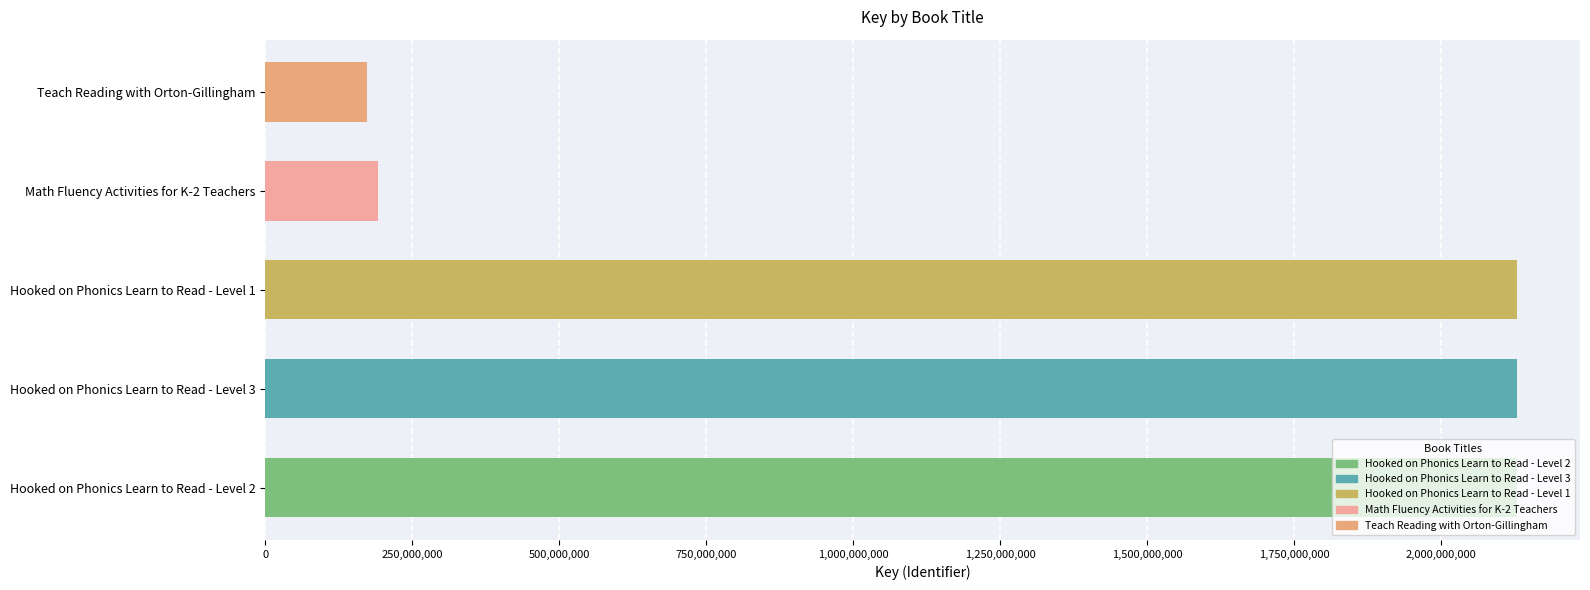

Is it true that the value at Hooked on Phonics Learn to Read - Level 2 is 946304187?

False